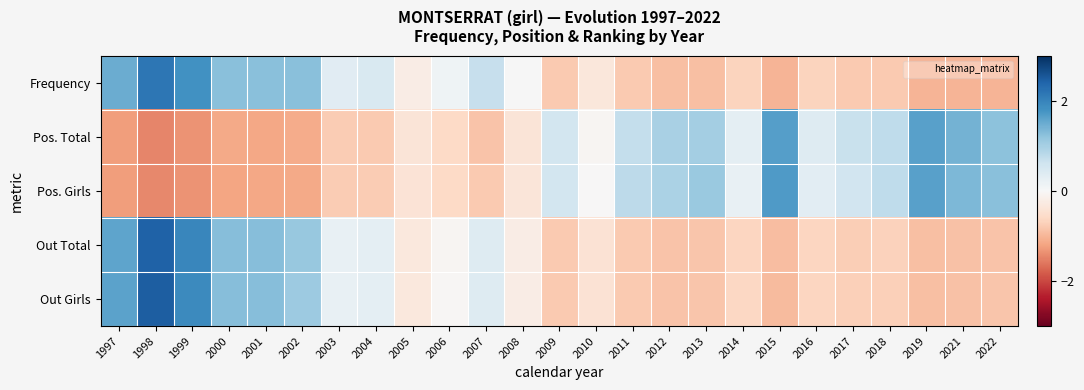

What is the spread (max minus min) of values at 1997?

2.9